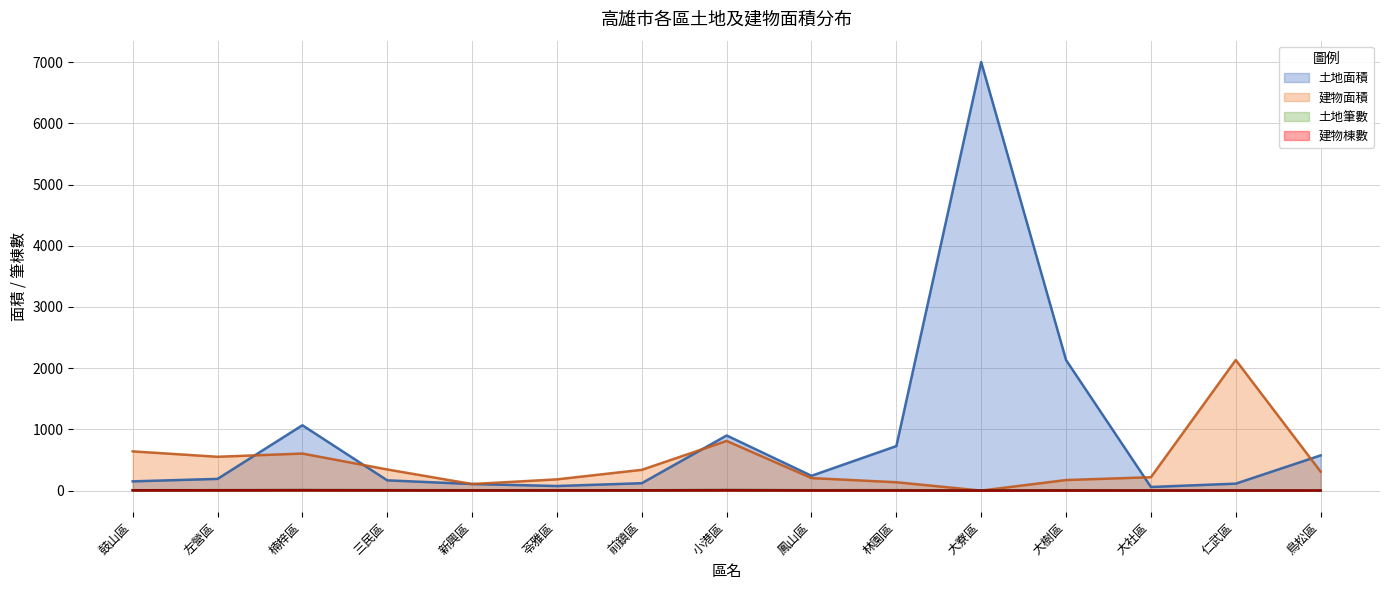

True or false: 建物棟數 and 土地面積 intersect in this chart.

False